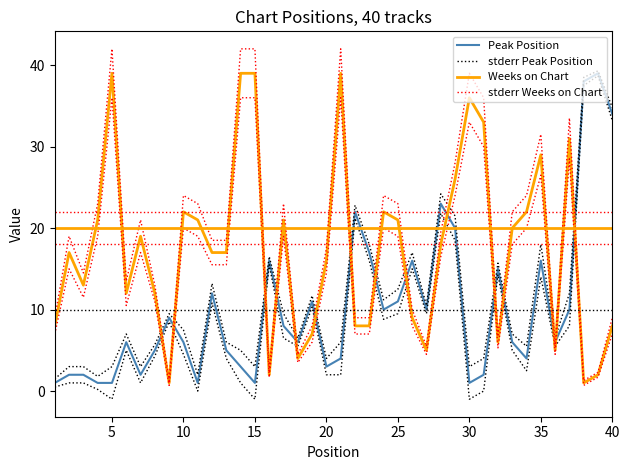

What is the value of the stderr Peak Position point at the 6th from the left?

7.0